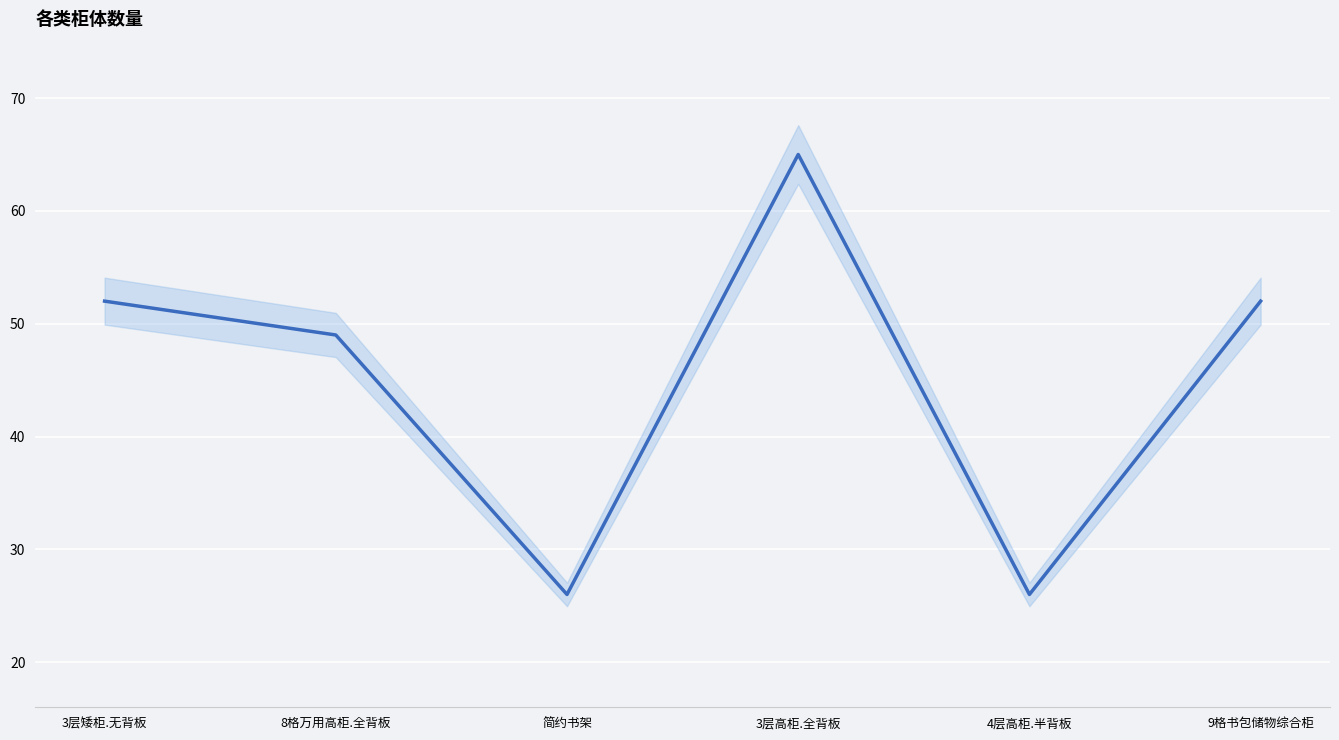

Approximately how many times larger is the value at 9格书包储物综合柜 compared to 3层高柜.全背板?

0.8